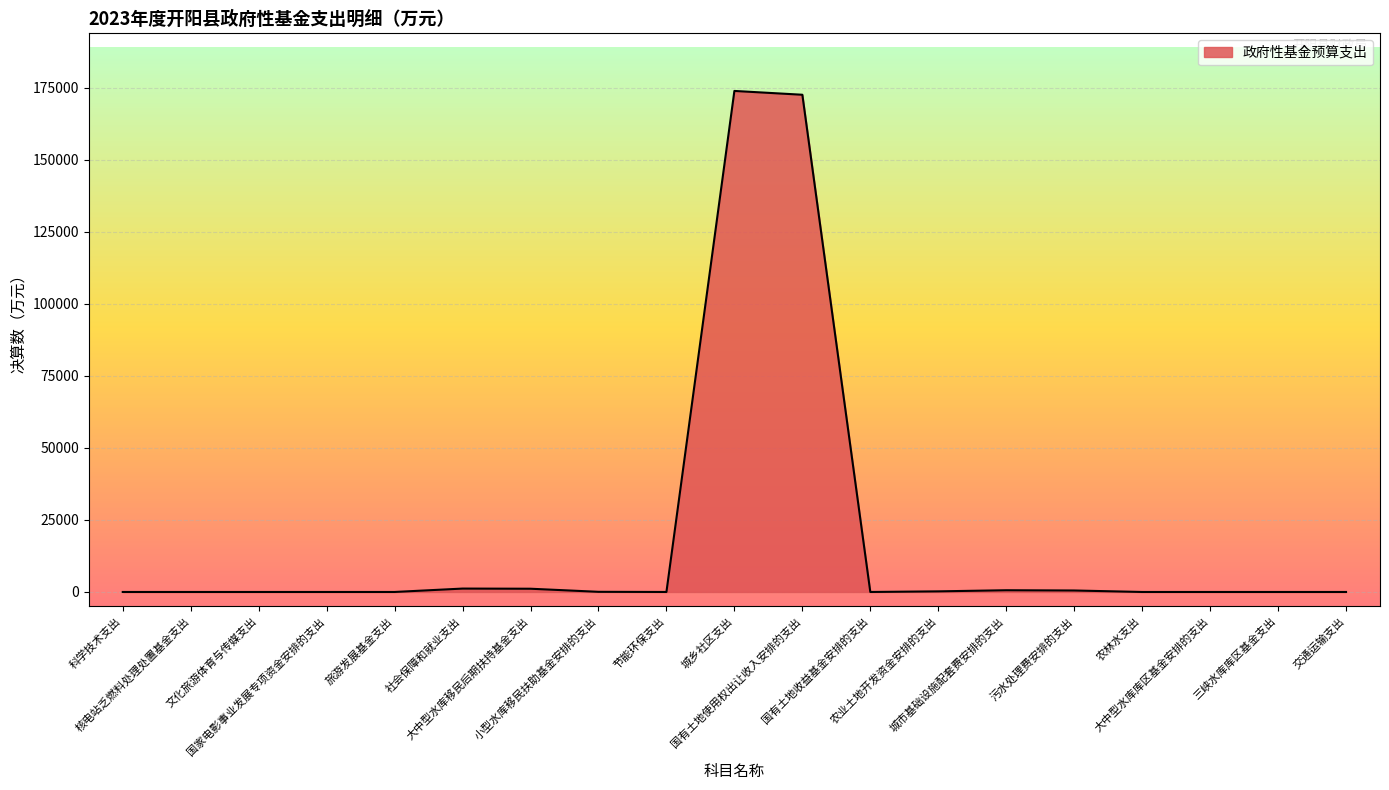

What is the greatest value displayed?

173955